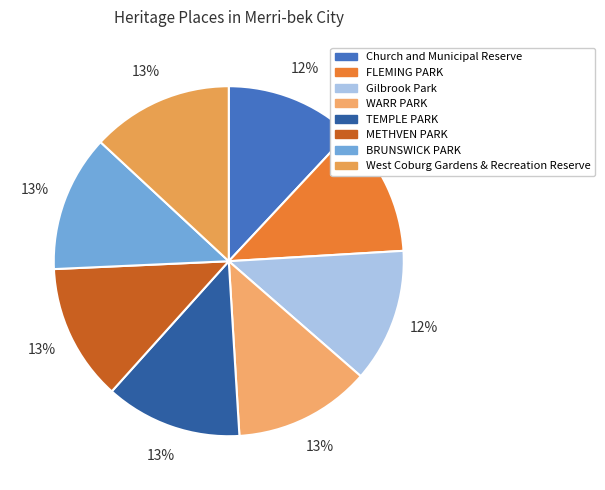

Approximately how many times larger is the value at BRUNSWICK PARK compared to TEMPLE PARK?

1.0